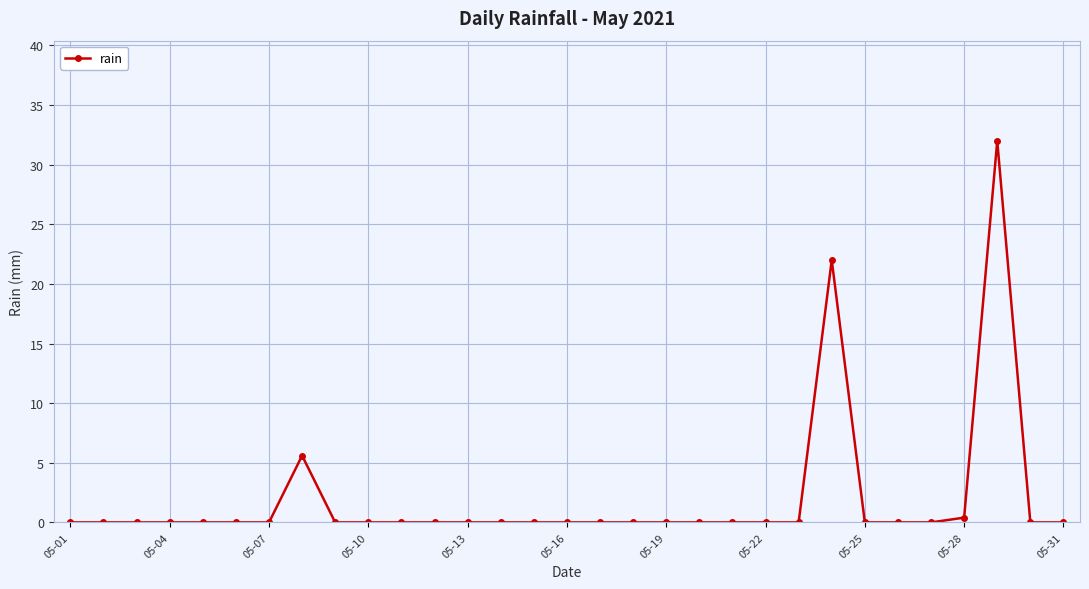

What is the greatest value displayed?

32.0